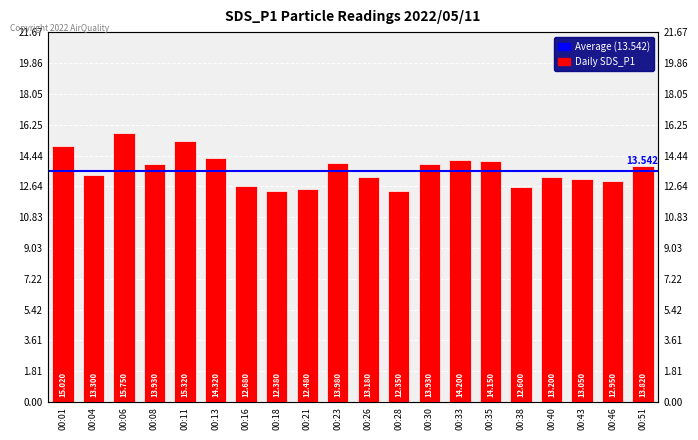

What is the greatest value displayed?

15.8